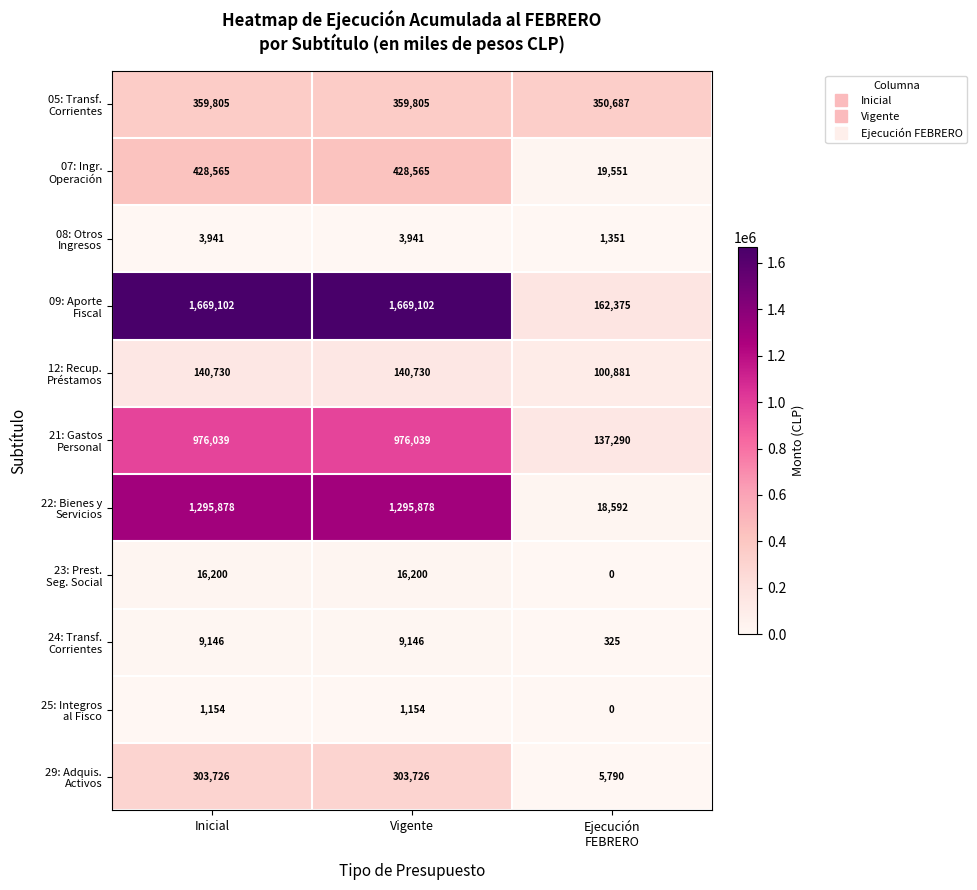

How many categories are shown in the chart?

3